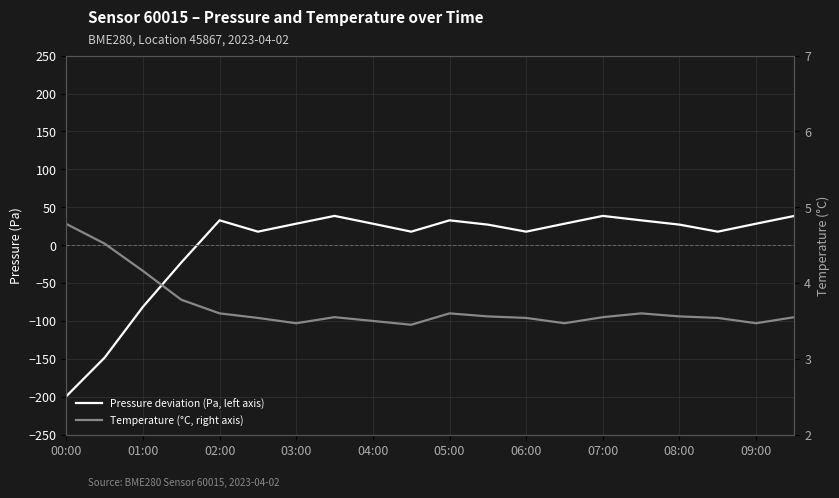

Which series ends up on top after the final intersection of Pressure deviation (Pa, left axis) and Temperature (°C, right axis)?

Pressure deviation (Pa, left axis)